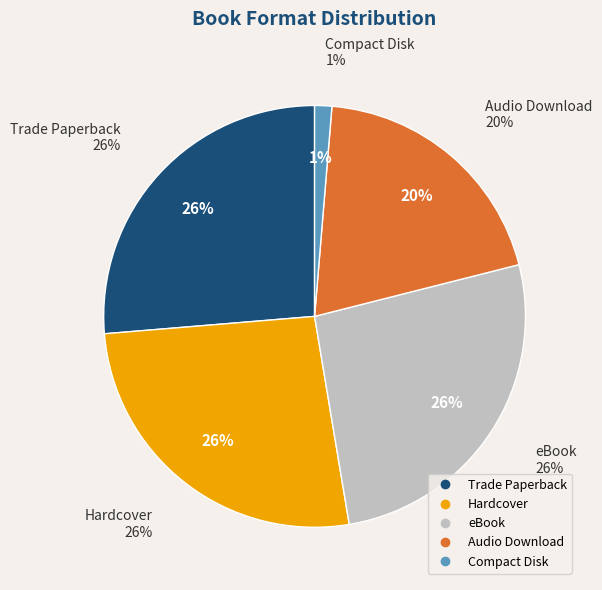

To the nearest percent, what portion does Trade Paperback represent?

26%